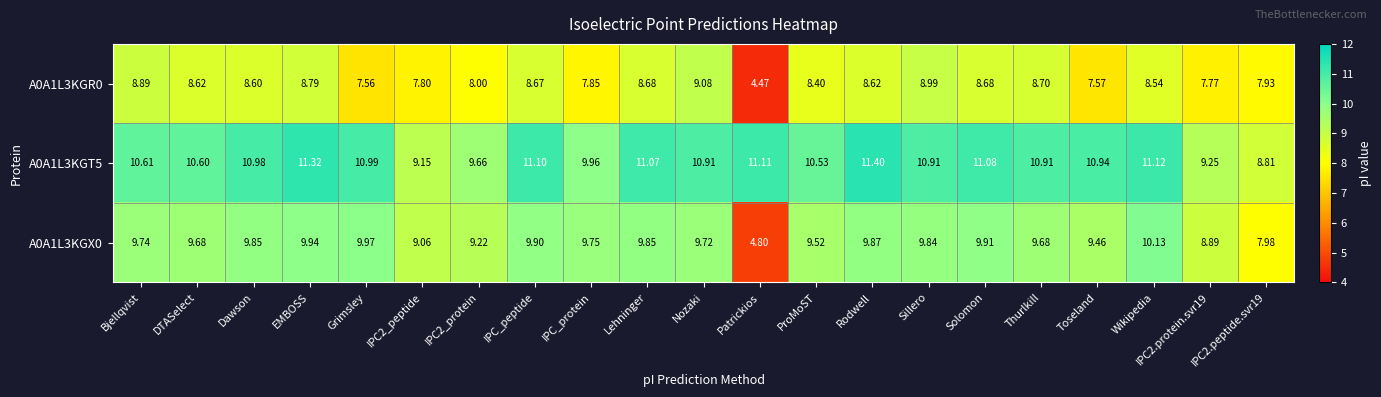

Which category has the highest value in the A0A1L3KGT5 series?

Rodwell